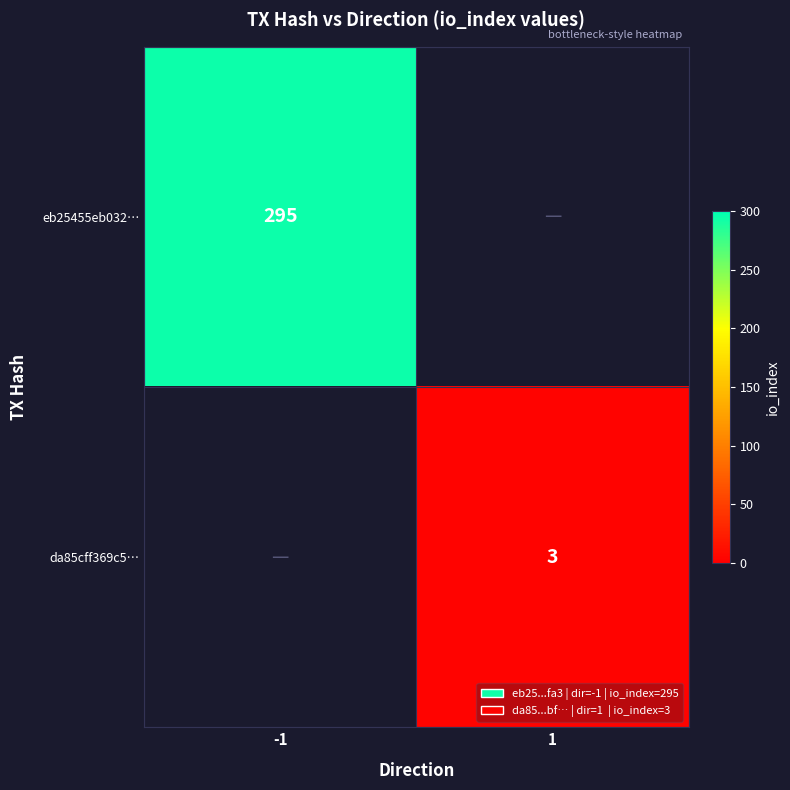

How many distinct data groups are displayed?

2